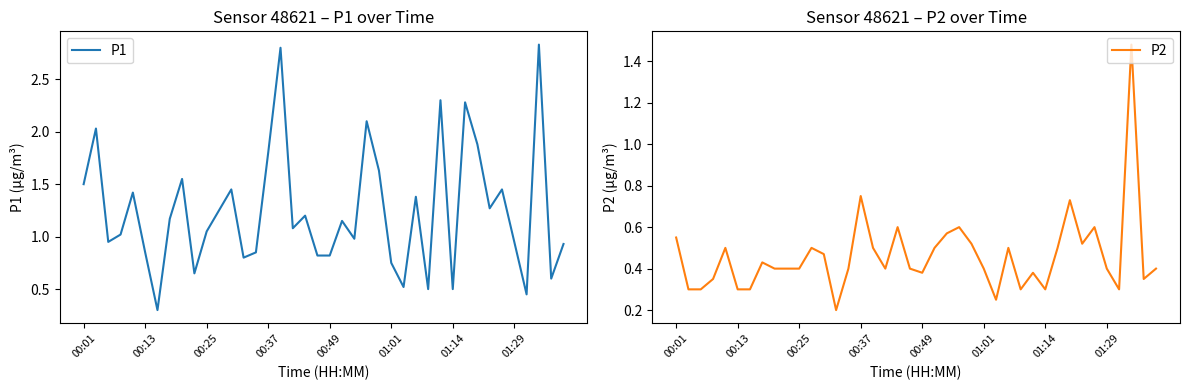

Is the value of P2 at 31 greater than the value of P1 at 13?

No